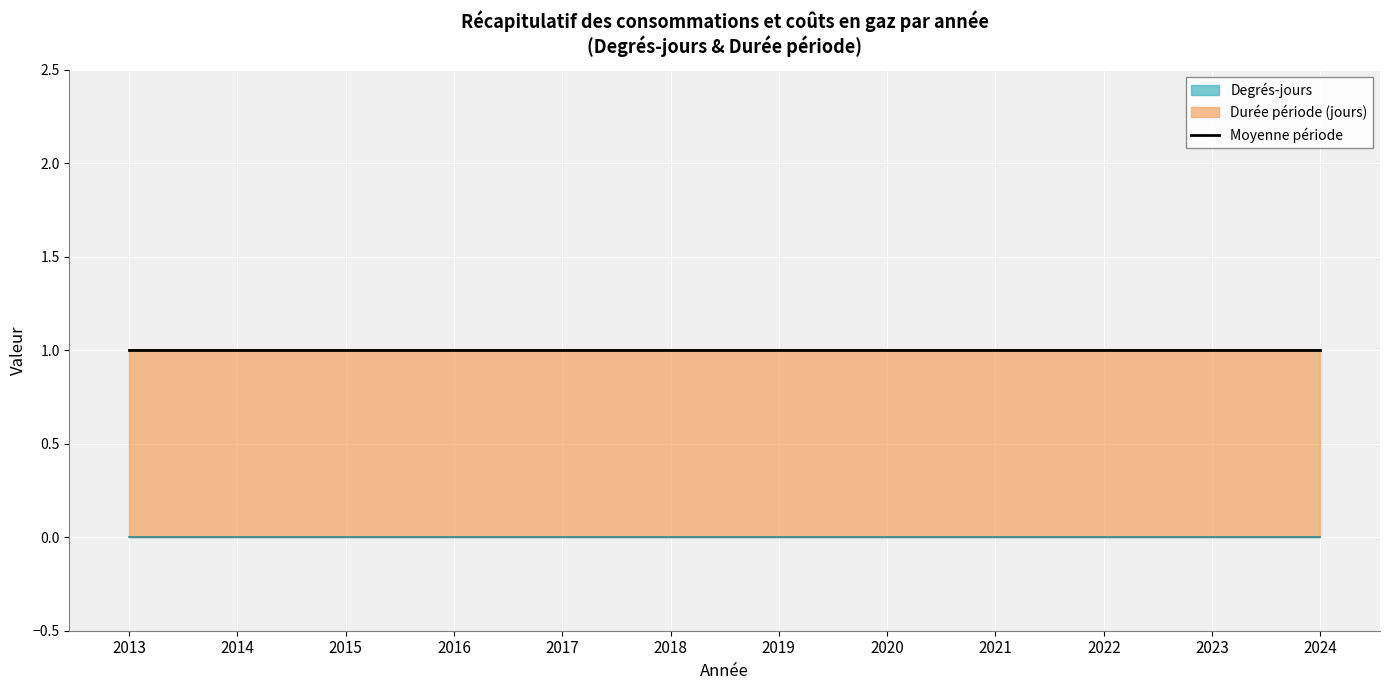

Rank the series at 2024 from highest to lowest value.

Durée période (jours), Degrés-jours